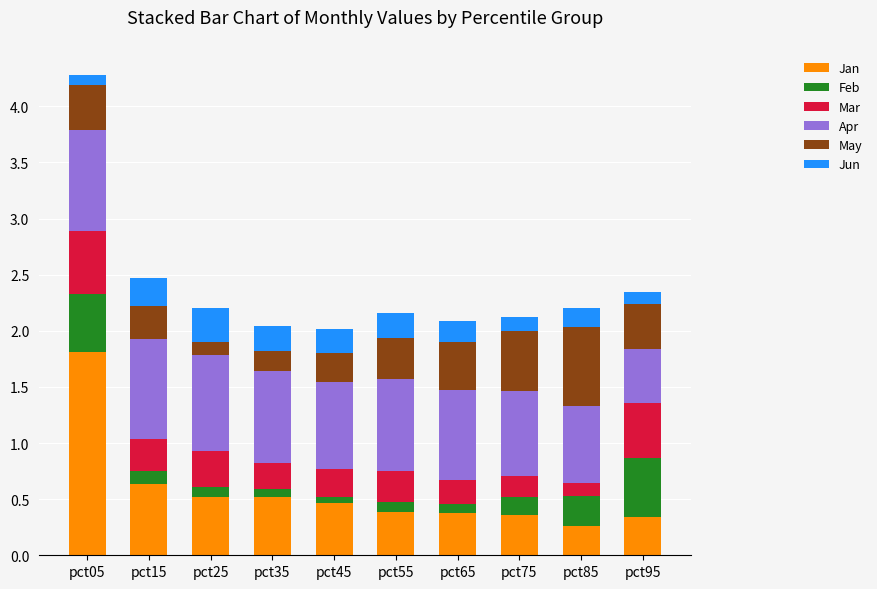

What is the total value across all series at pct05?

4.3